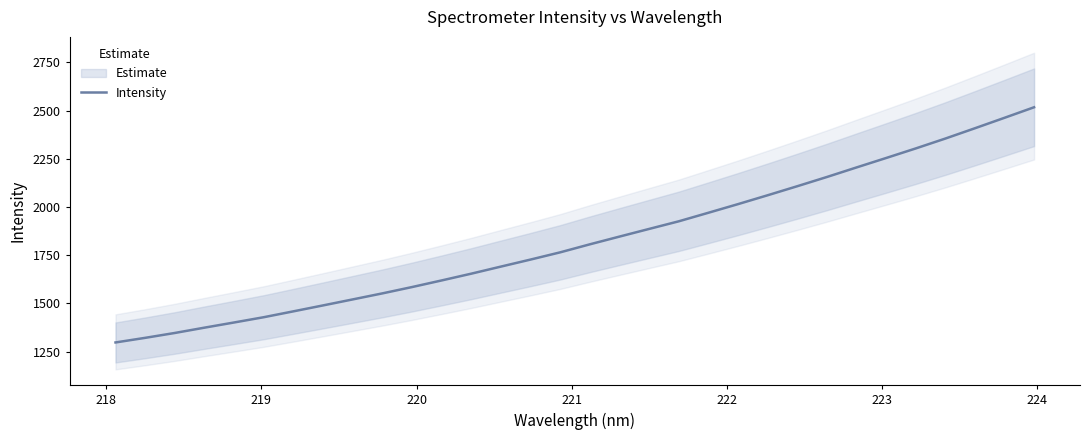

What is the minimum value for Intensity?

1297.1